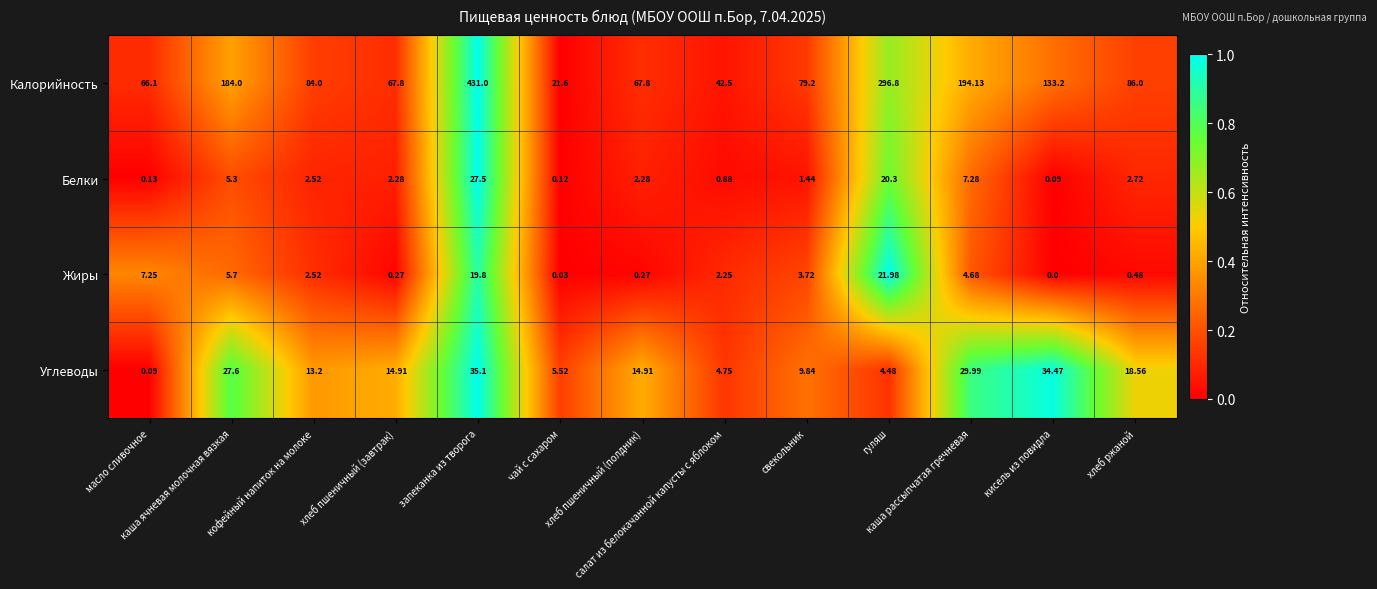

Which series has the largest total across all categories?

Калорийность